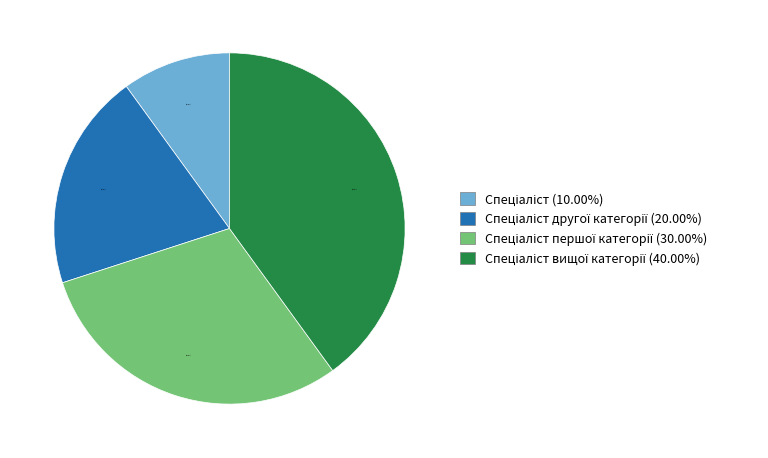

Does any single category account for the majority?

No